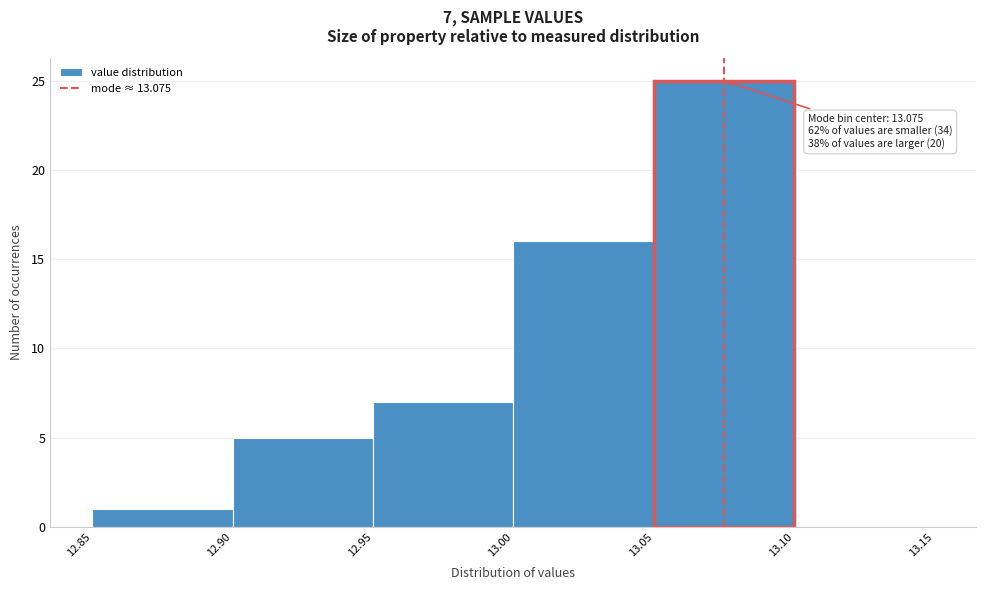

Over which range of the x-axis is the bar tallest?

13.05 to 13.10